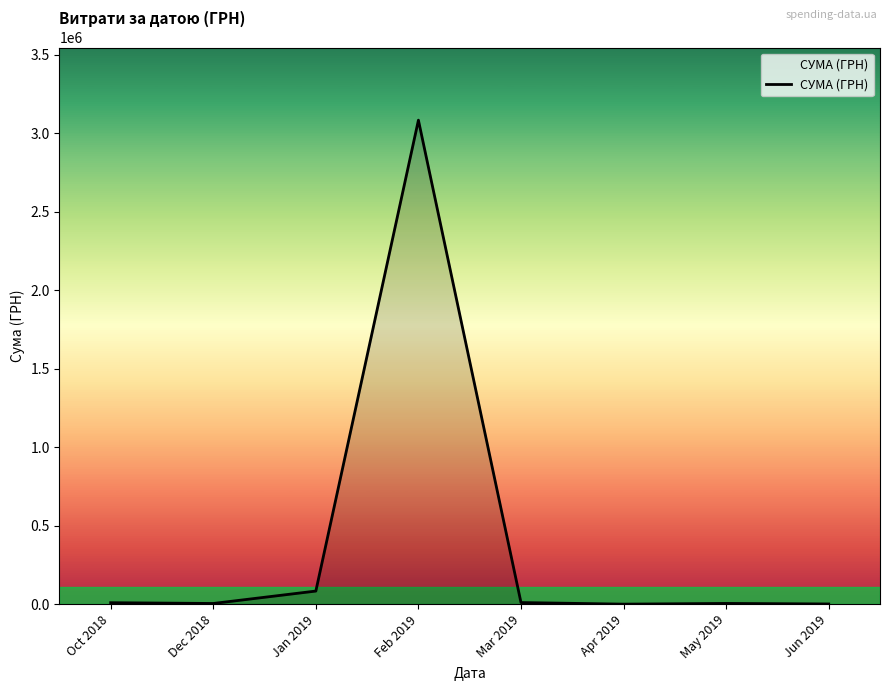

True or false: the data shows 83483.7 at Jan 2019.

True